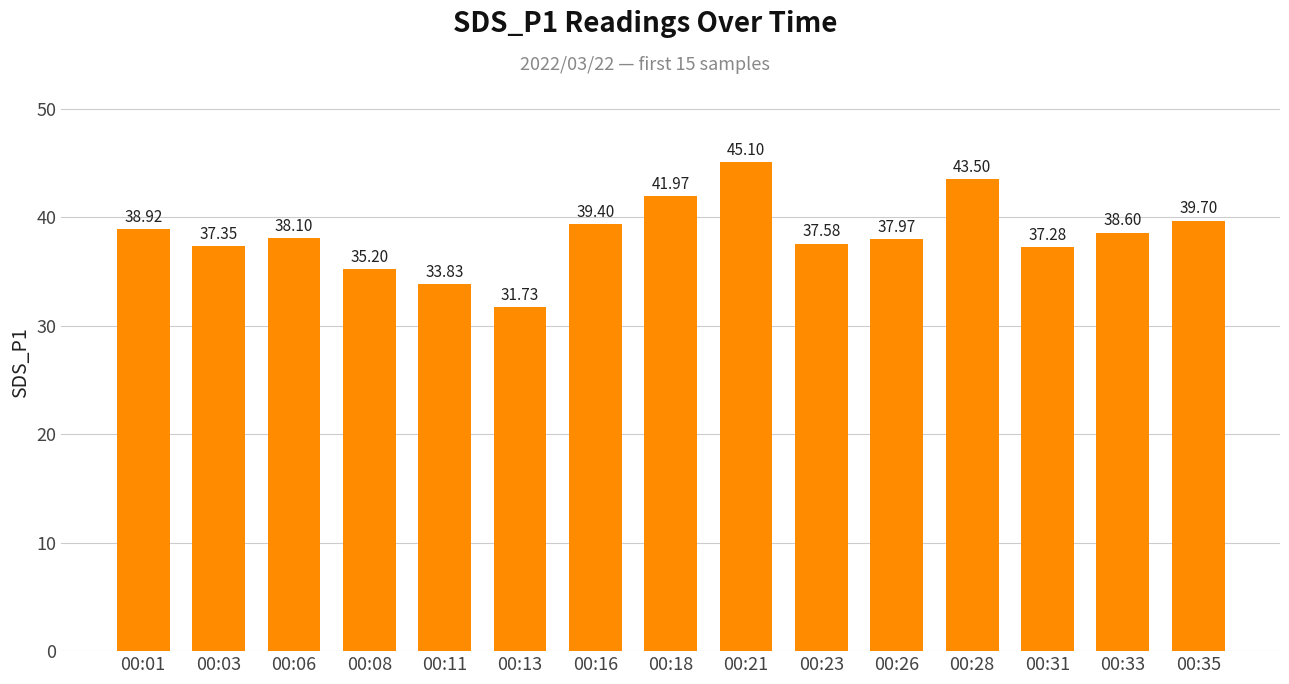

What is the value of the 3rd bar from the left?

38.1